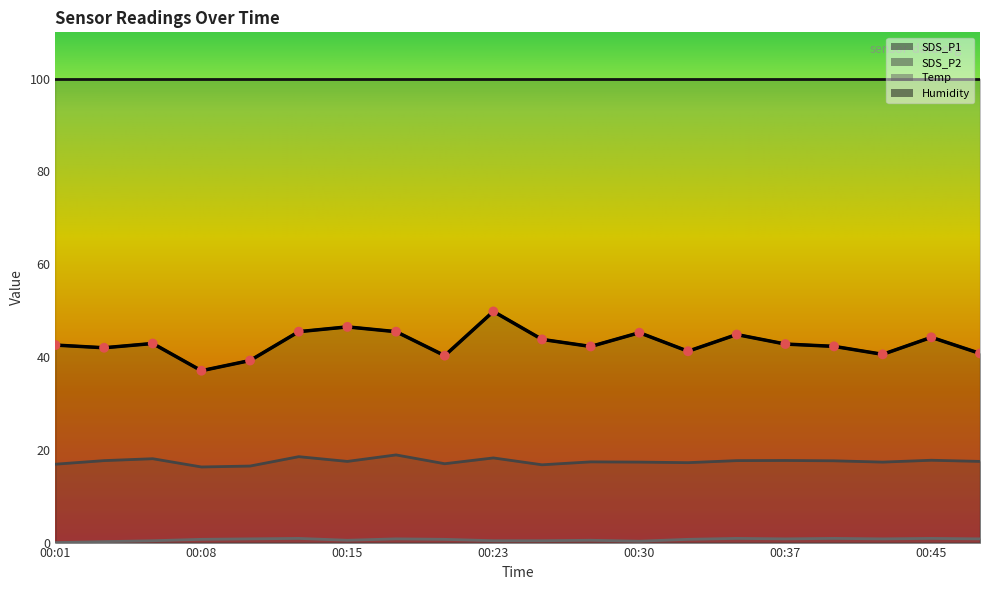

Which series contains the lowest Y value?

Temp